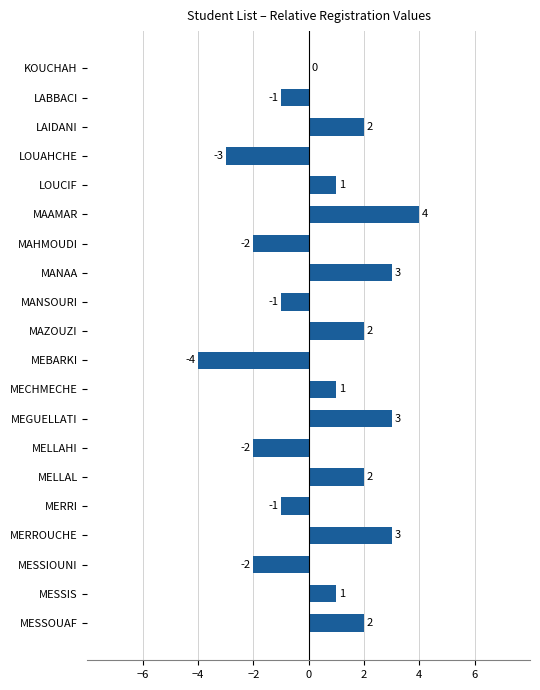

Which has a higher value, MEBARKI or MESSOUAF?

MESSOUAF